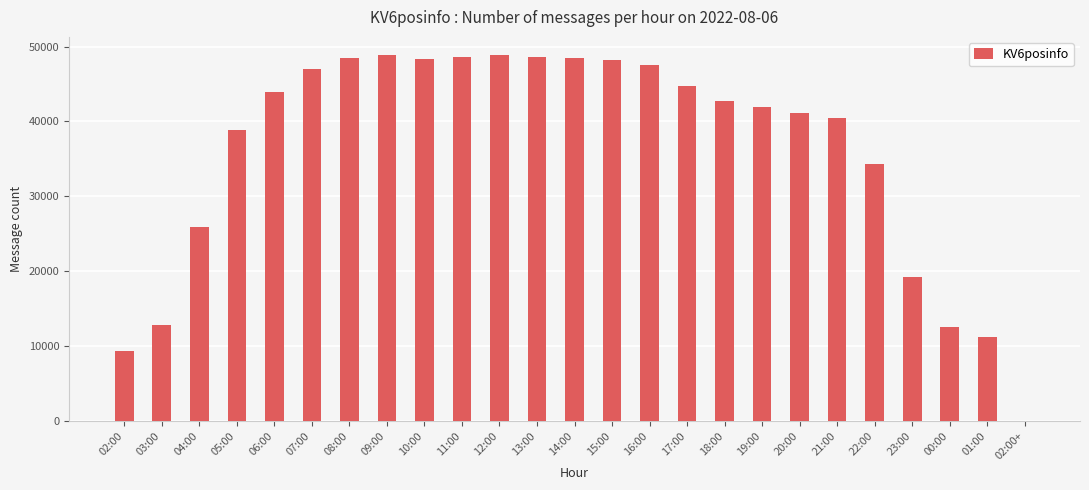

Read the value at 14:00.

48535